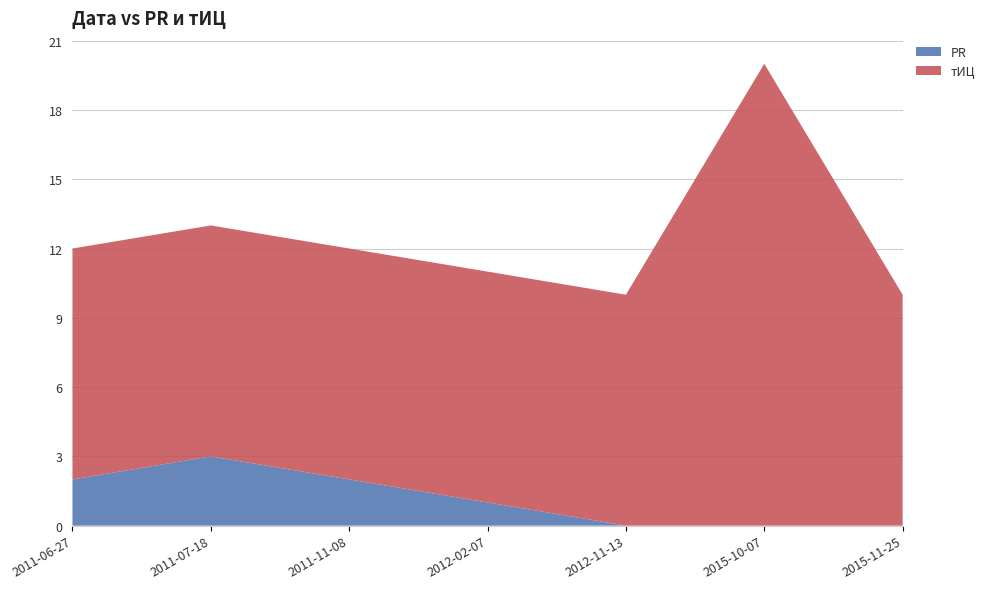

Reading left to right, what are all the values shown in this chart?

PR: 2	3	2	1	0	0	0
тИЦ: 10	10	10	10	10	20	10